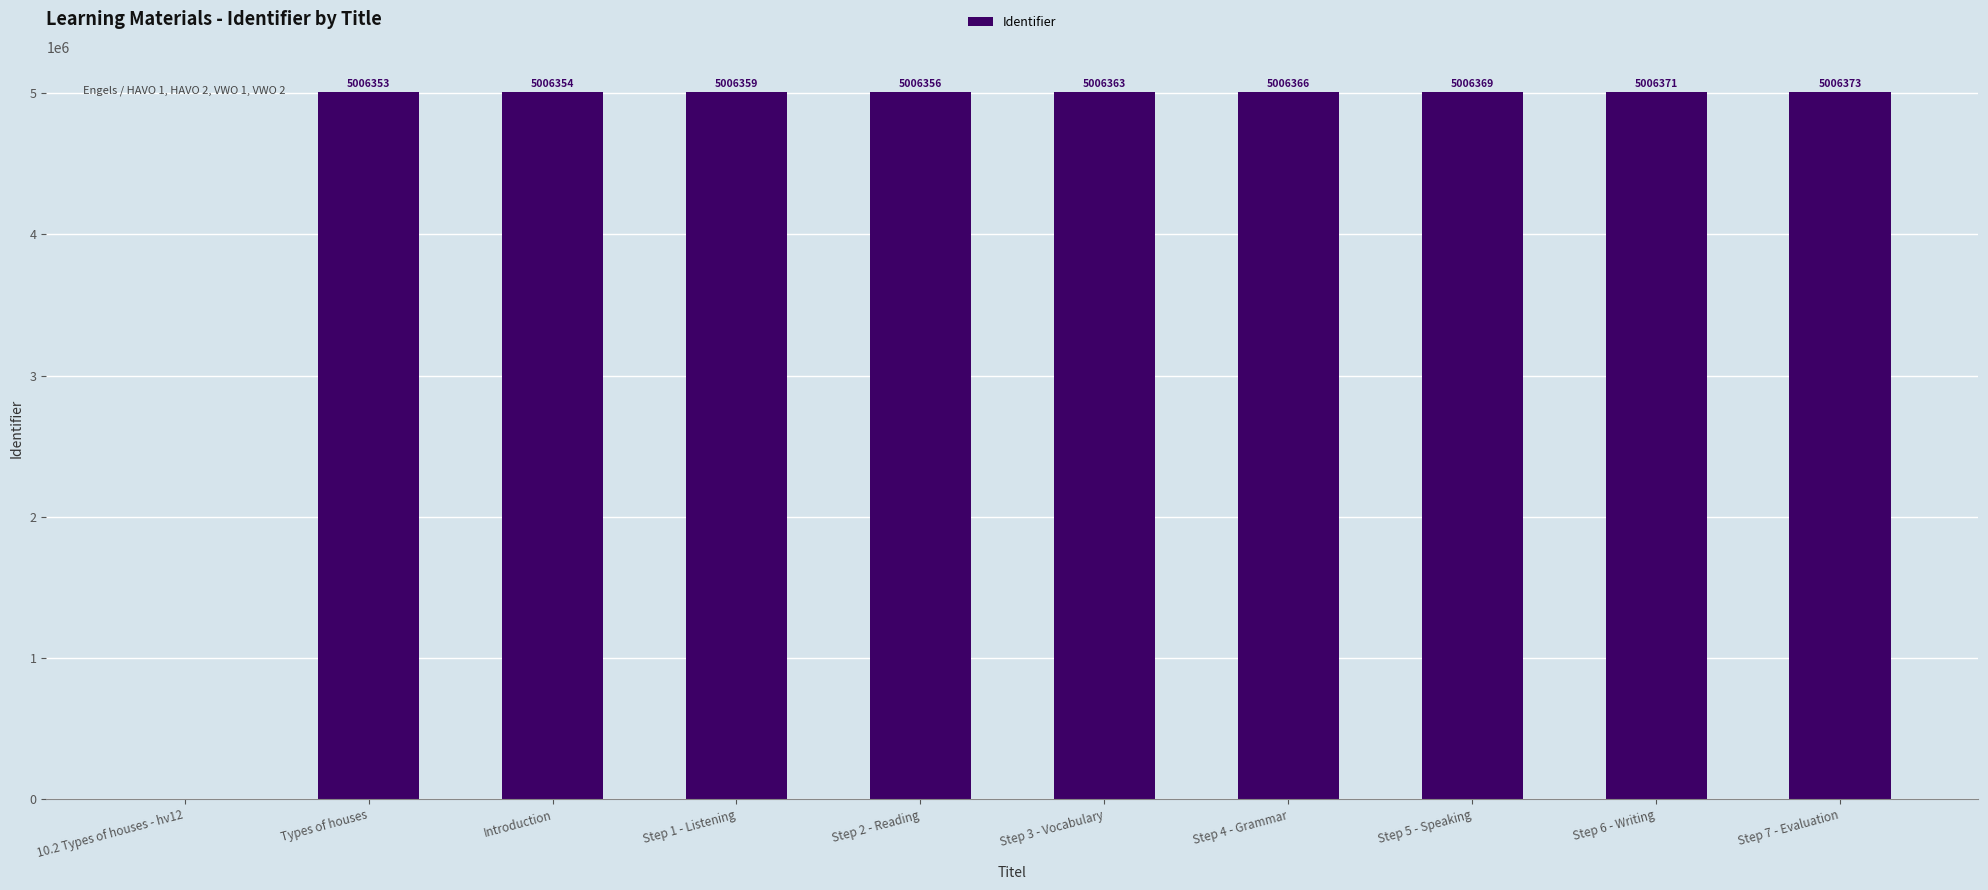

How many categories are shown in the chart?

10